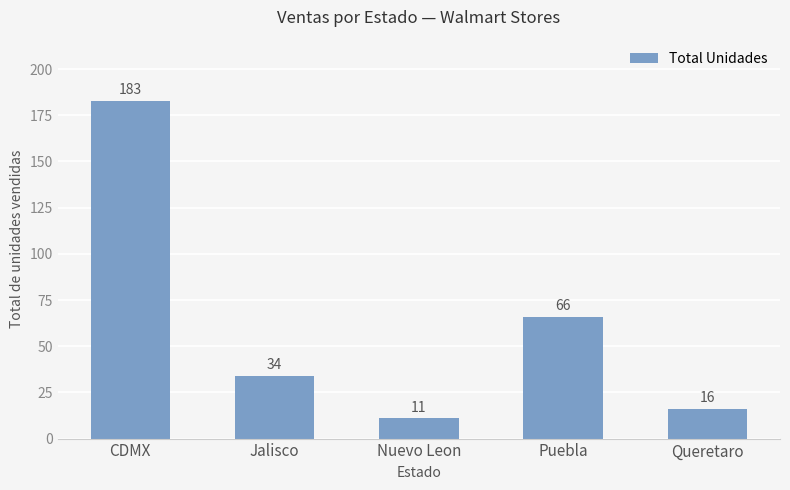

What is the minimum value shown in the chart?

11